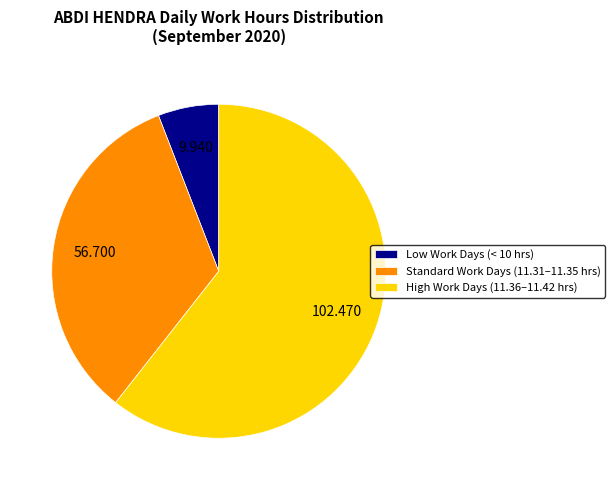

Does any single category account for the majority?

Yes